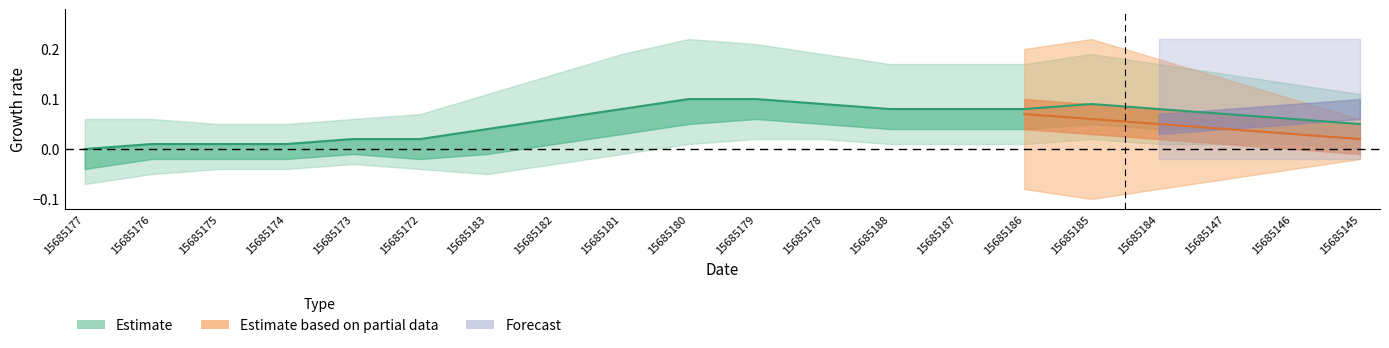

Reading right to left, extract all data points from this chart.

15685145=0.1	15685146=0.1	15685147=0.1	15685184=0.1	15685185=0.1	15685186=0.1	15685187=0.1	15685188=0.1	15685178=0.1	15685179=0.1	15685180=0.1	15685181=0.1	15685182=0.1	15685183=0.0	15685172=0.0	15685173=0.0	15685174=0.0	15685175=0.0	15685176=0.0	15685177=0.0